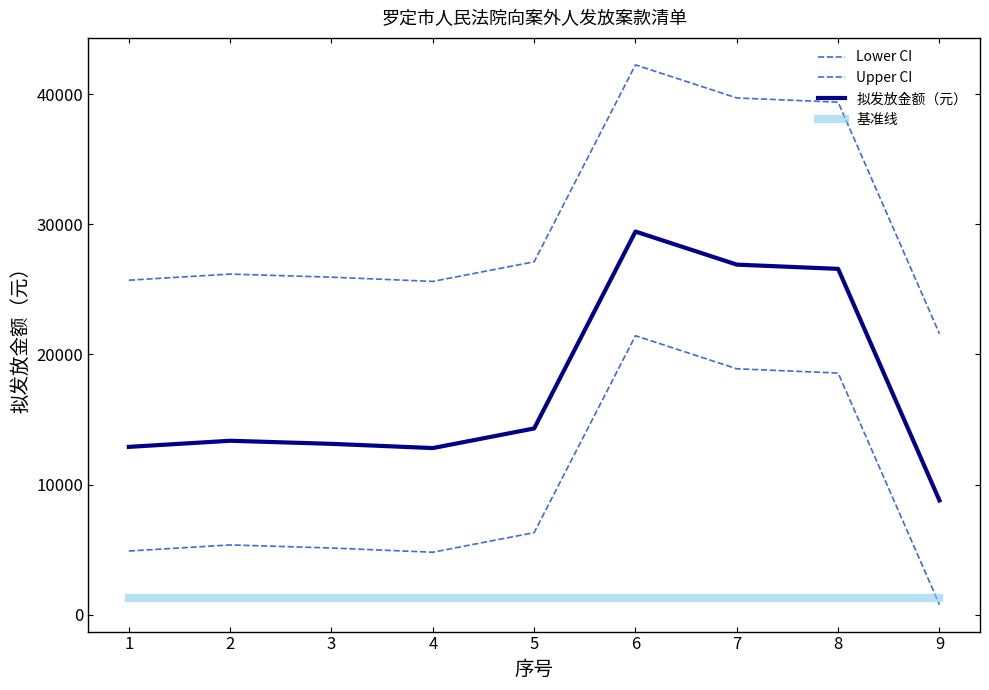

Is this an area chart (filled region under the line)?

No